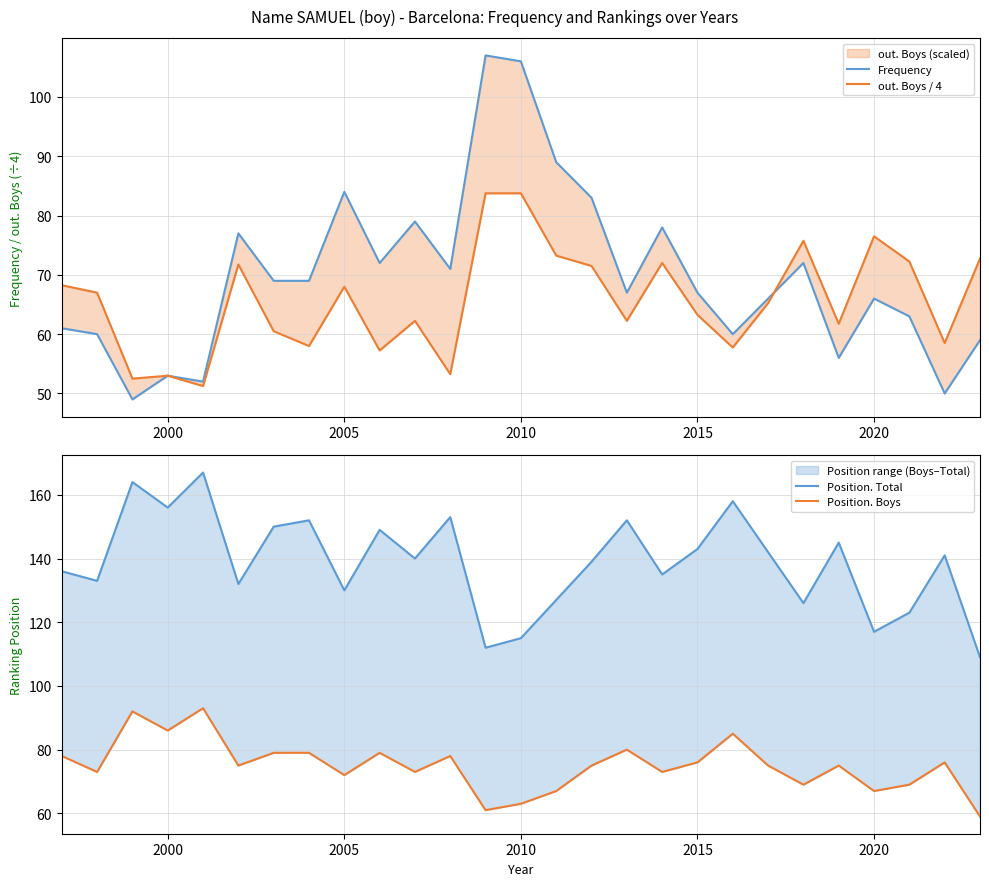

Does the chart display data point markers on the line(s)?

No